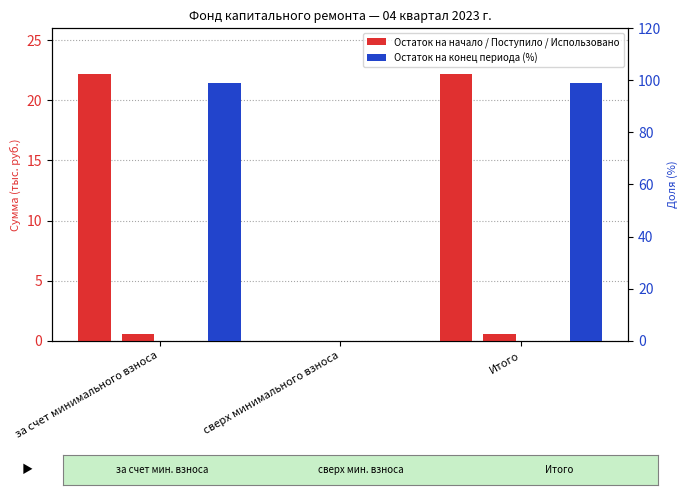

Reading left to right, list all the values displayed in this chart.

Остаток на начало периода: за счет минимального взноса=22.2	сверх минимального взноса=0.0	Итого=22.2
Поступило всего: за счет минимального взноса=0.6	сверх минимального взноса=0.0	Итого=0.6
Использовано: за счет минимального взноса=0.0	сверх минимального взноса=0.0	Итого=0.0
Остаток на конец периода: за счет минимального взноса=98.9	сверх минимального взноса=0.0	Итого=98.9